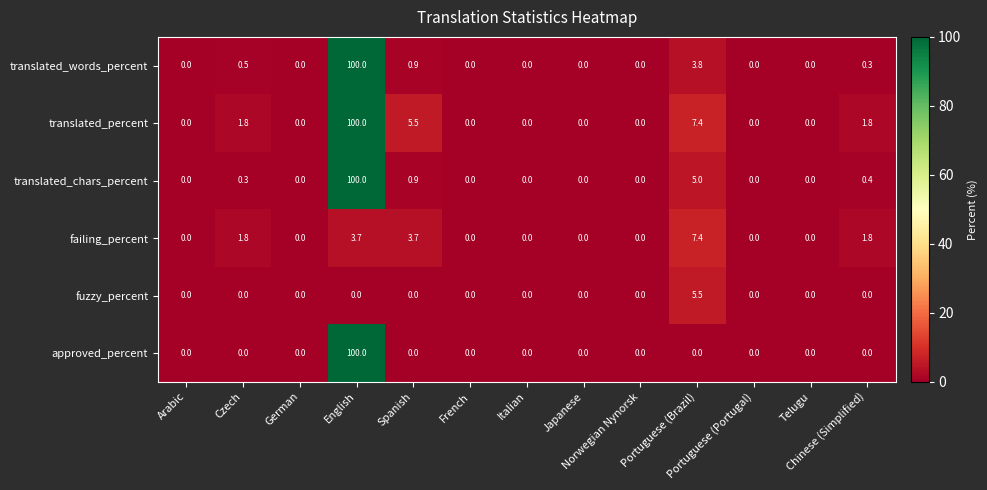

What is the highest value of the failing_percent series?

7.4